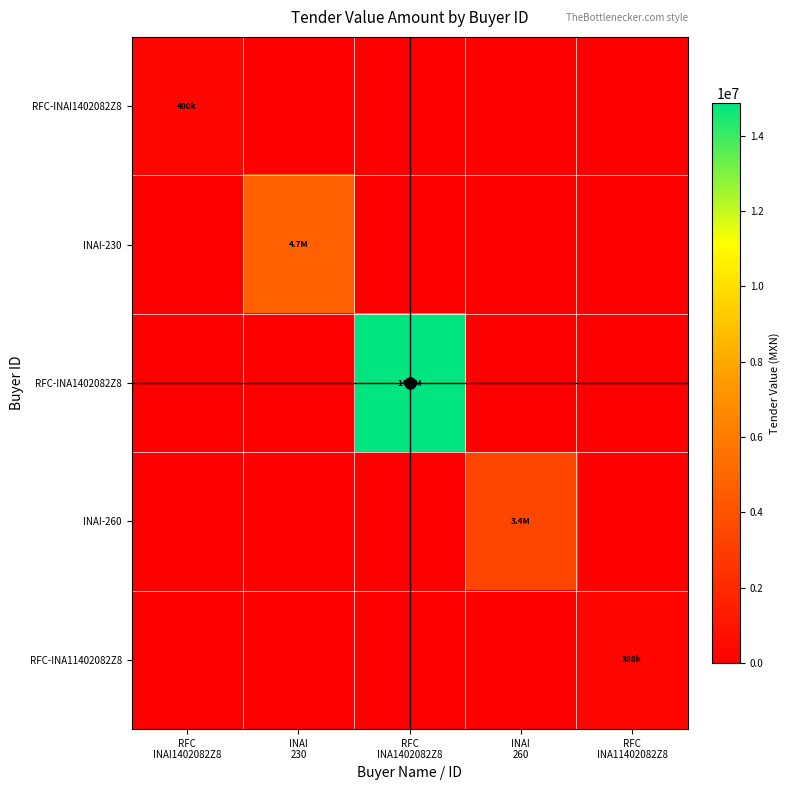

Reading left to right, transcribe all the data shown in this chart.

RFC-INAI1402082Z8: RFC
INAI1402082Z8=400000	INAI
230=0	RFC
INA1402082Z8=0	INAI
260=0	RFC
INA11402082Z8=0
INAI-230: RFC
INAI1402082Z8=0	INAI
230=4676664	RFC
INA1402082Z8=0	INAI
260=0	RFC
INA11402082Z8=0
RFC-INA1402082Z8: RFC
INAI1402082Z8=0	INAI
230=0	RFC
INA1402082Z8=14864779	INAI
260=0	RFC
INA11402082Z8=0
INAI-260: RFC
INAI1402082Z8=0	INAI
230=0	RFC
INA1402082Z8=0	INAI
260=3414280	RFC
INA11402082Z8=0
RFC-INA11402082Z8: RFC
INAI1402082Z8=0	INAI
230=0	RFC
INA1402082Z8=0	INAI
260=0	RFC
INA11402082Z8=388000